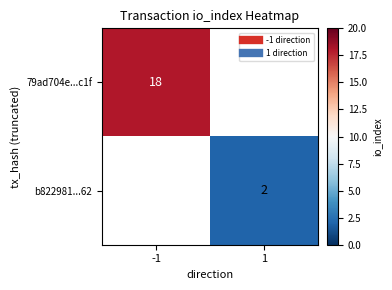

Which label corresponds to the smallest value in the chart?

1